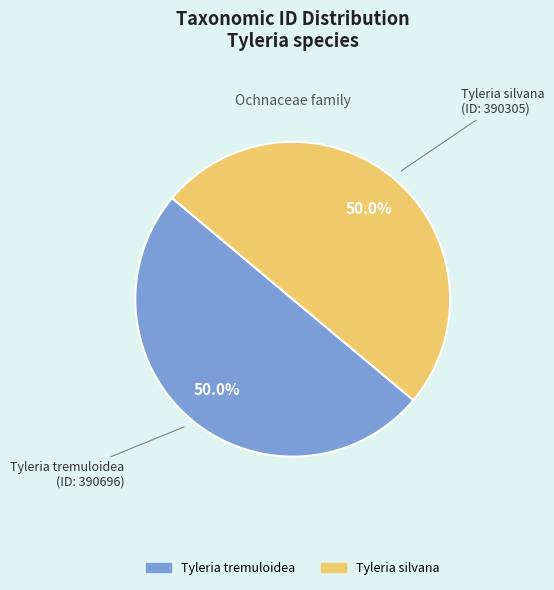

Approximately how many times larger is the value at Tyleria silvana compared to Tyleria tremuloidea?

1.0